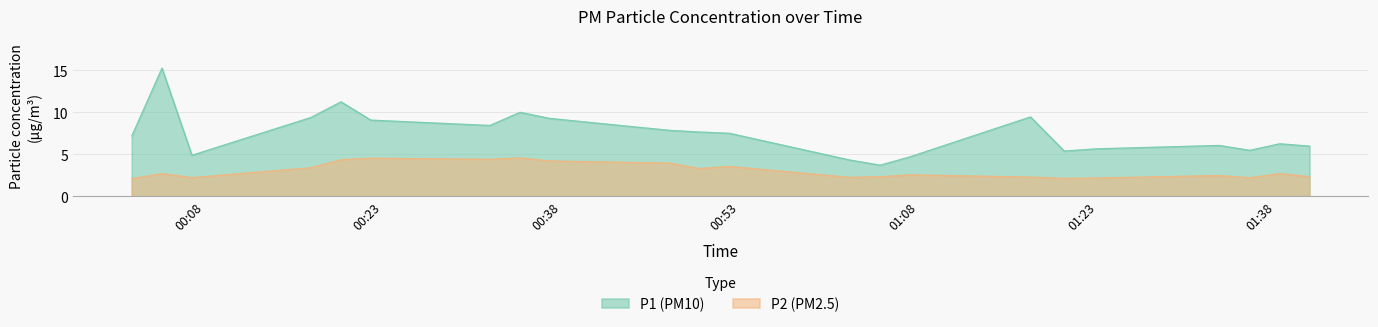

What is the maximum value for P1 (PM10)?

15.3